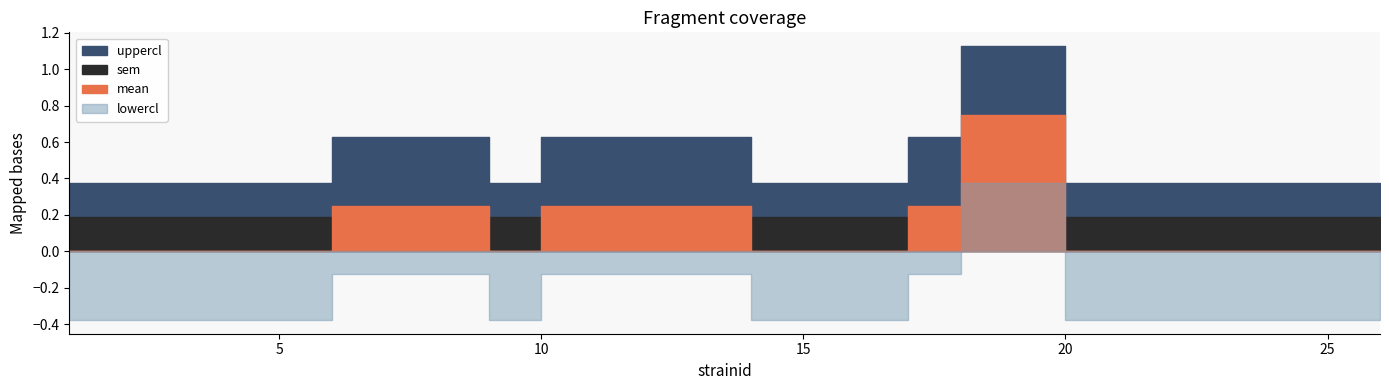

At which category is the sum across all series the highest?

18